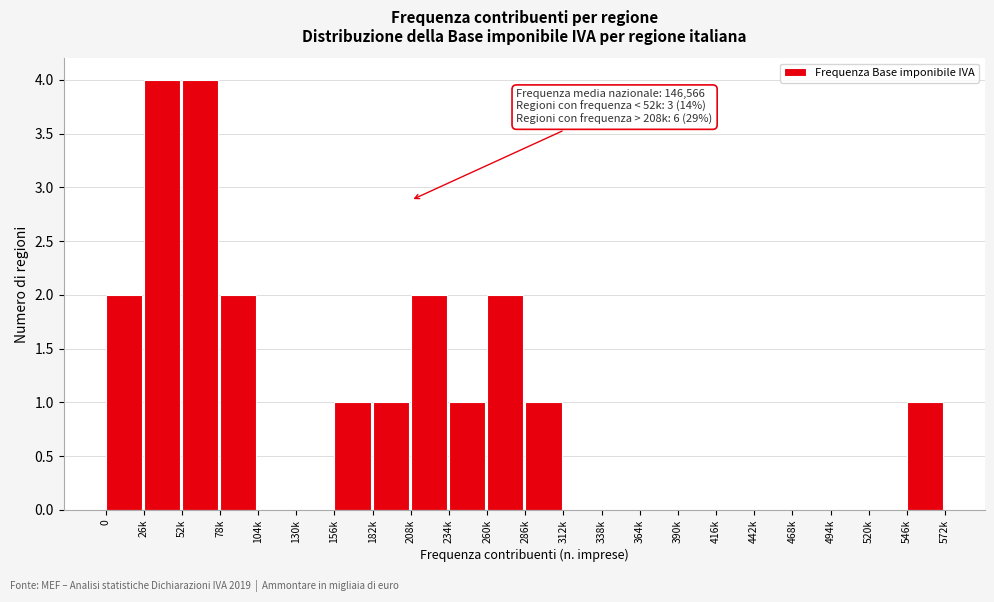

Reading left to right, what are all the values shown in this chart?

0=2	26k=4	52k=4	78k=2	104k=0	130k=0	156k=1	182k=1	208k=2	234k=1	260k=2	286k=1	312k=0	338k=0	364k=0	390k=0	416k=0	442k=0	468k=0	494k=0	520k=0	546k=1